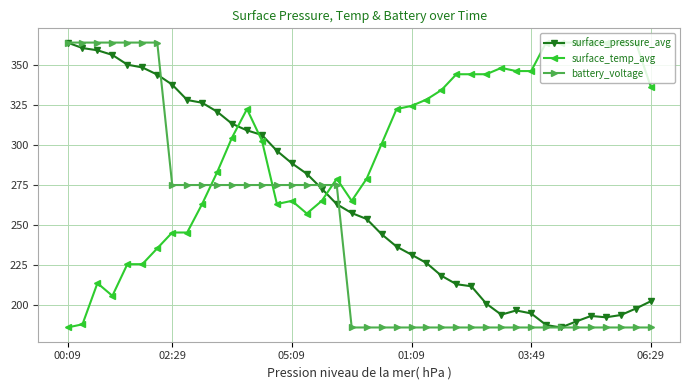

How many intersections are there between surface_temp_avg and battery_voltage?

3